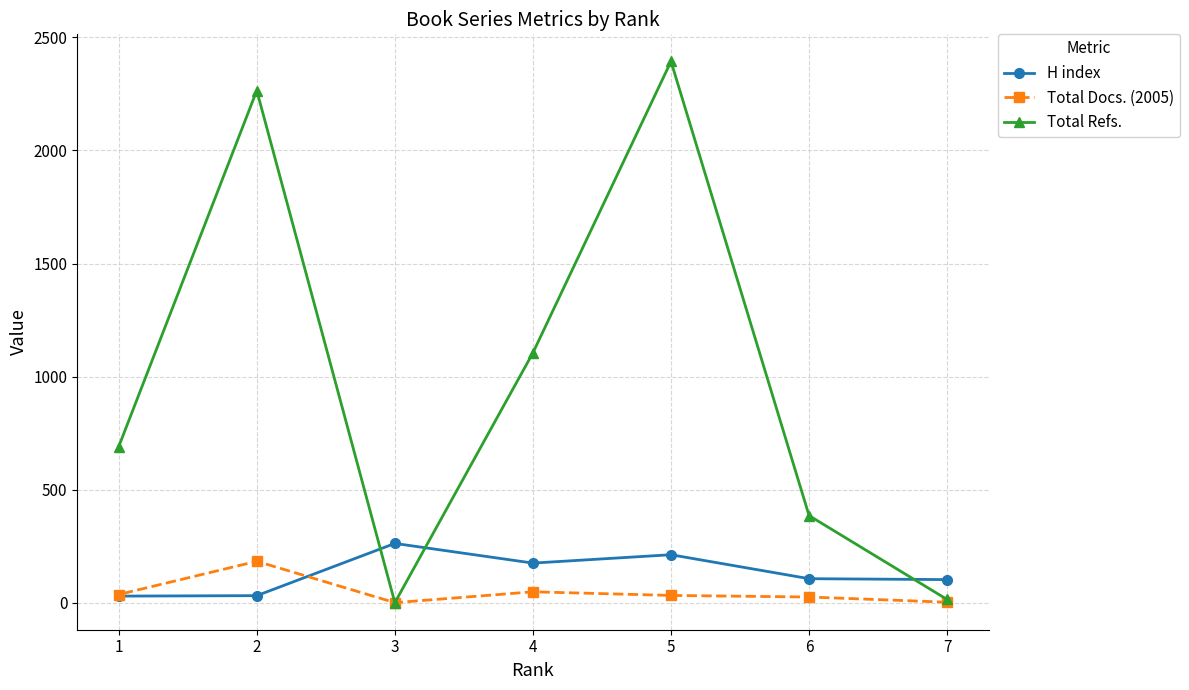

Count the number of categories in the chart.

7